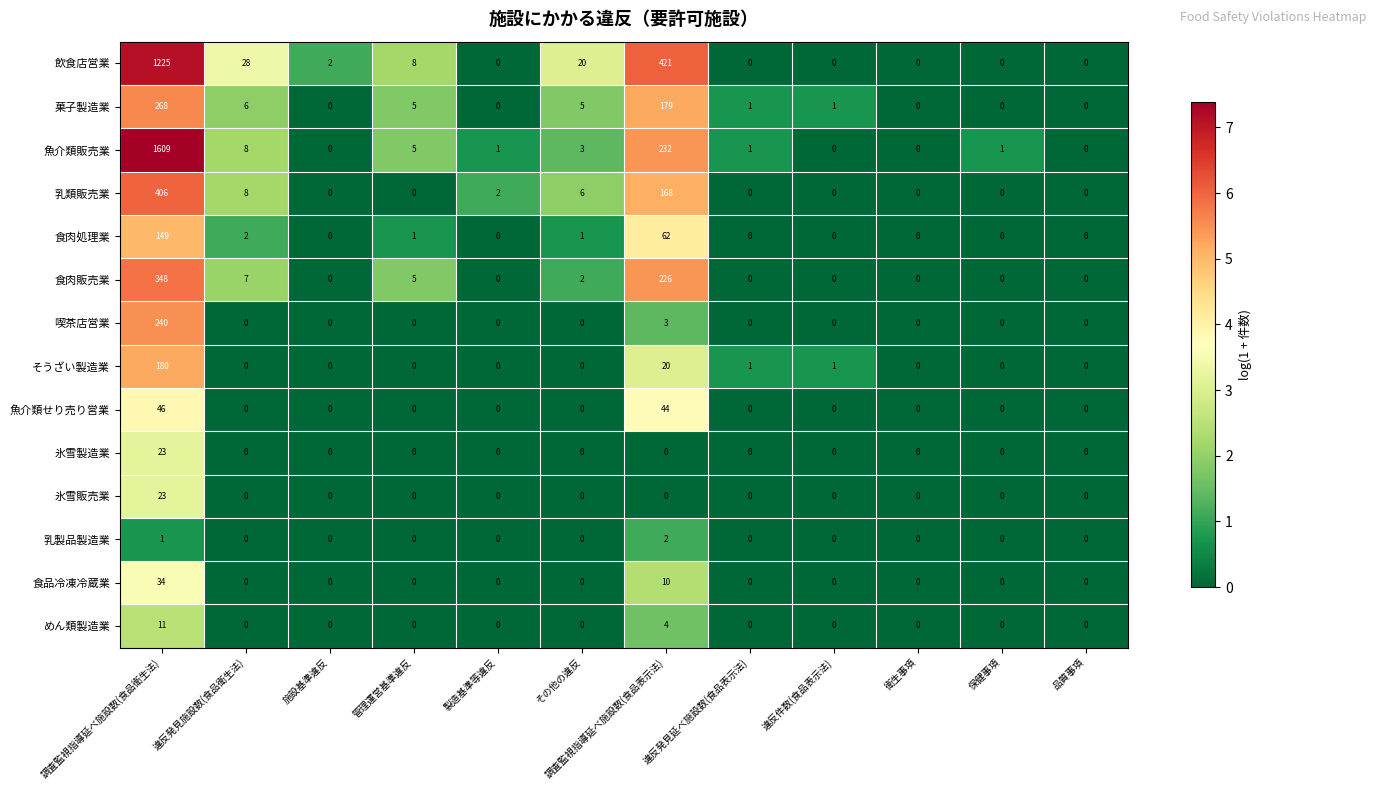

What is the sum of the 喫茶店営業 values at 違反件数(食品表示法) and 調査監視指導延べ施設数(食品表示法)?

3